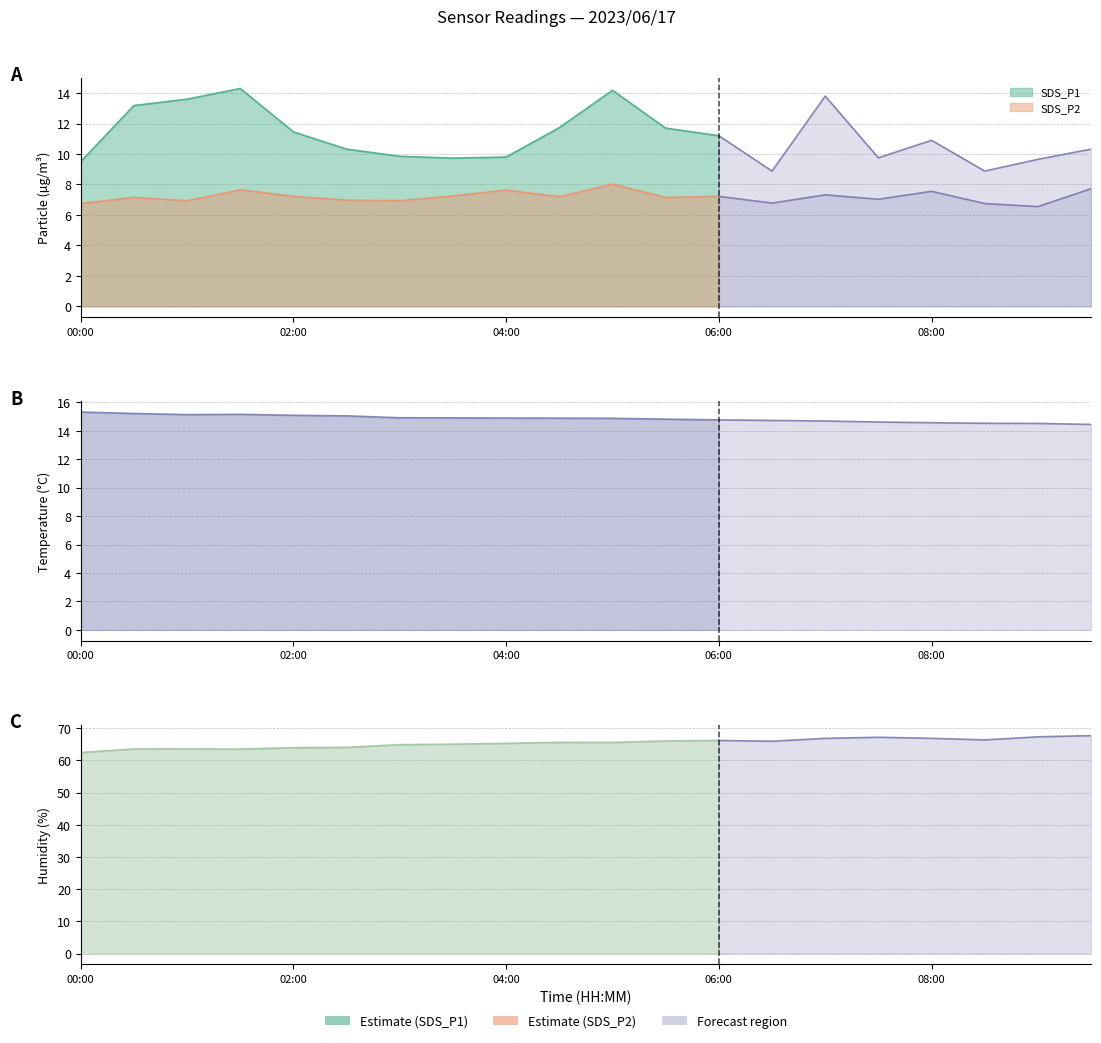

Does the chart have visible grid lines?

Yes